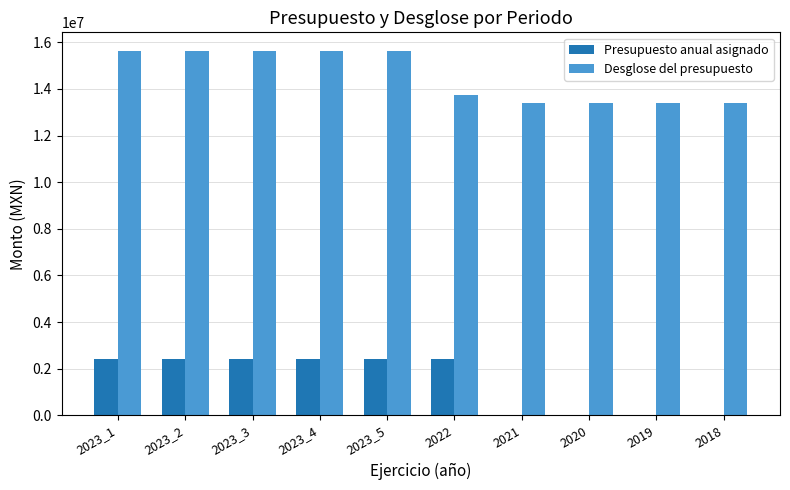

What is the spread (max minus min) of values at 2020?

13400355